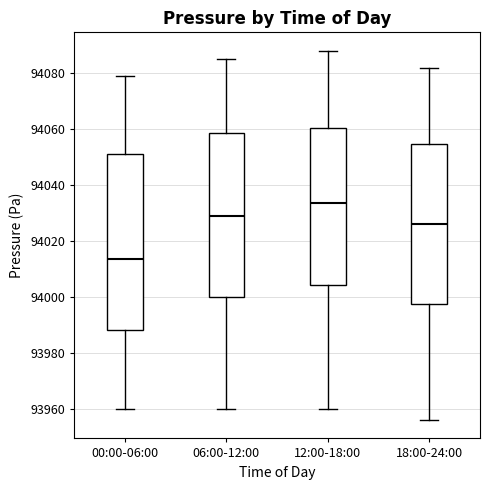

Which box's median line is the highest?

12:00-18:00